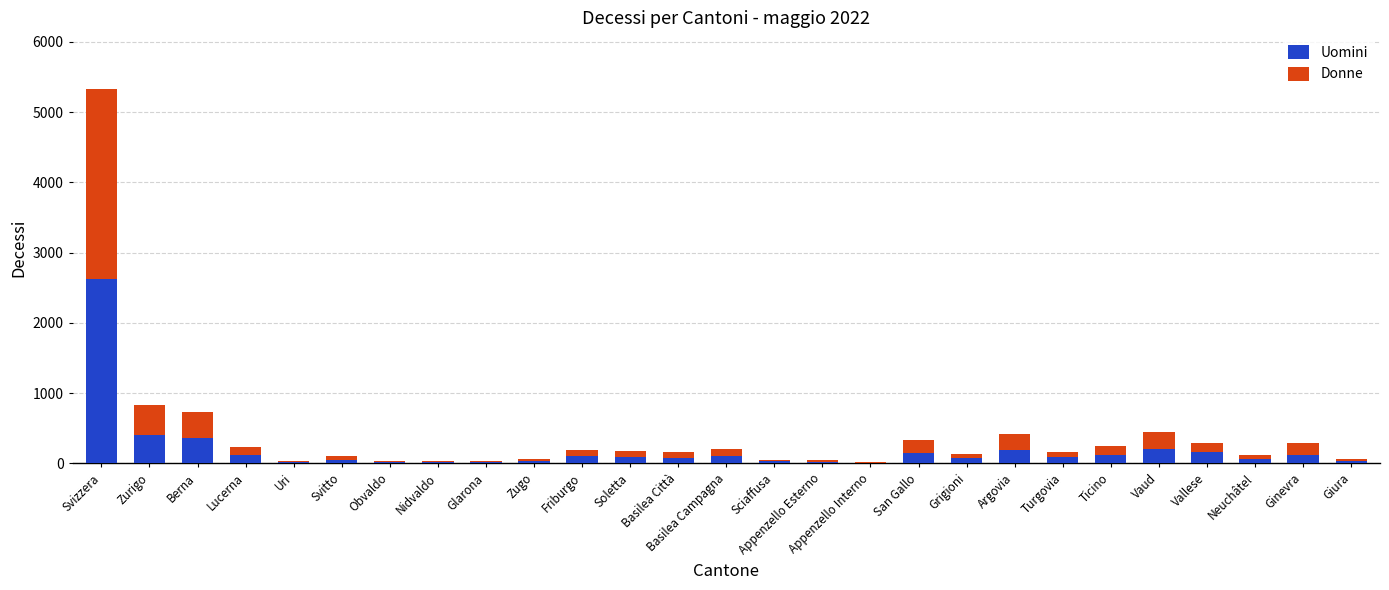

How many distinct data groups are displayed?

2